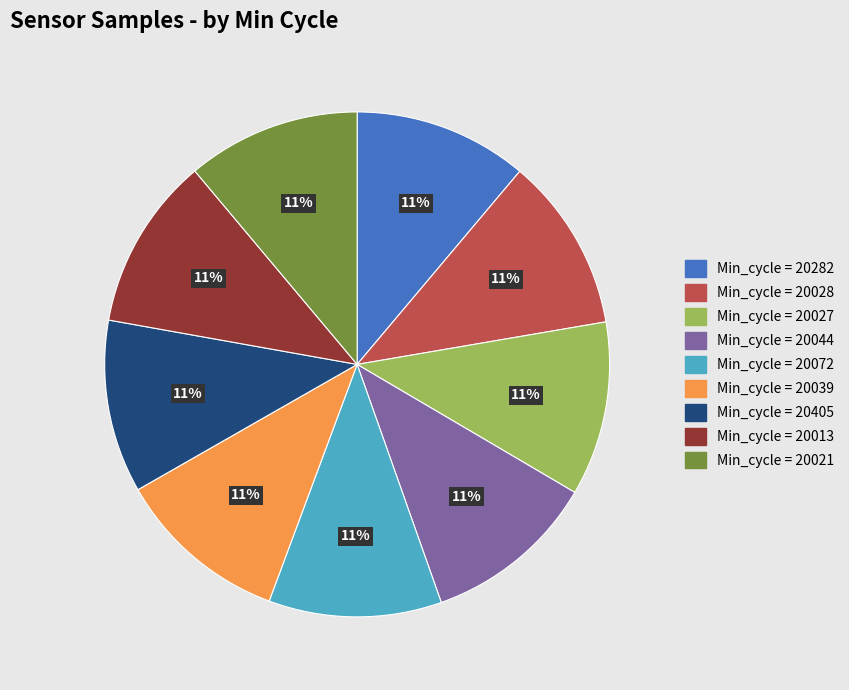

Does any single category account for the majority?

No